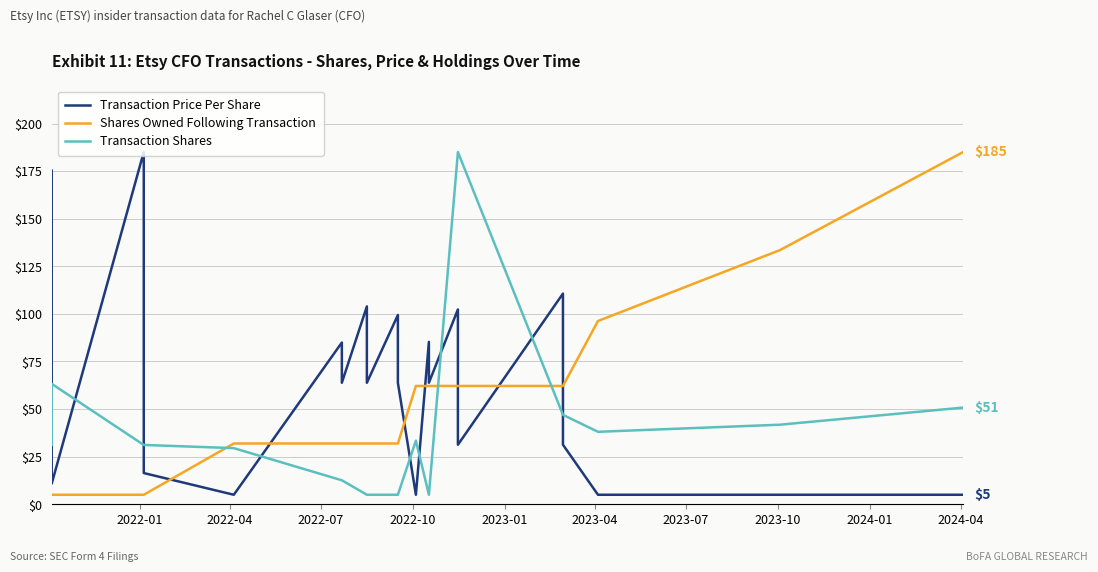

Is the value of Shares Owned Following Transaction at 19 greater than the value of Transaction Price Per Share at 2022-07?

No